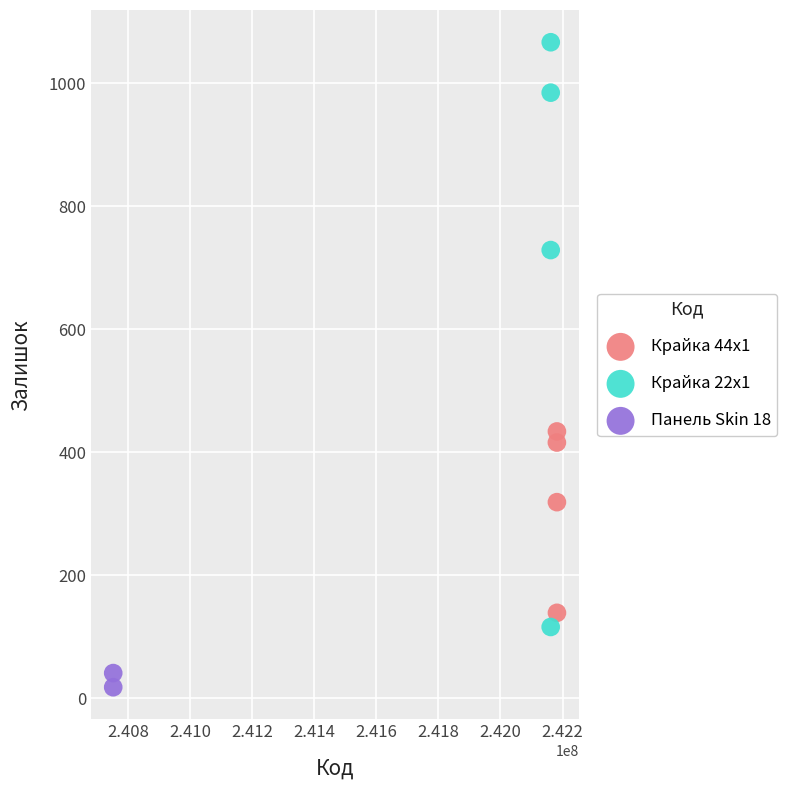

Which series contains the highest Y value?

Крайка 22x1